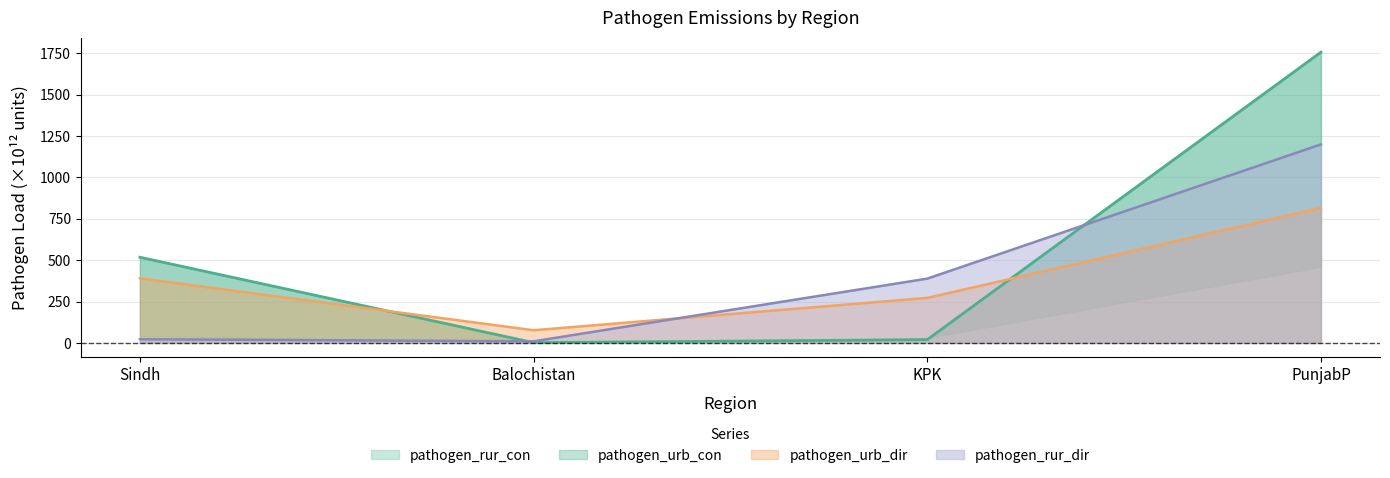

How many intersections are there between pathogen_urb_dir and pathogen_rur_dir?

1